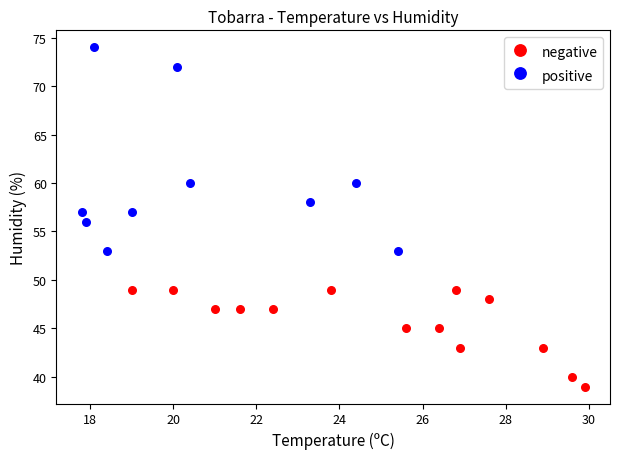

Which series has the largest Y range (max minus min)?

positive